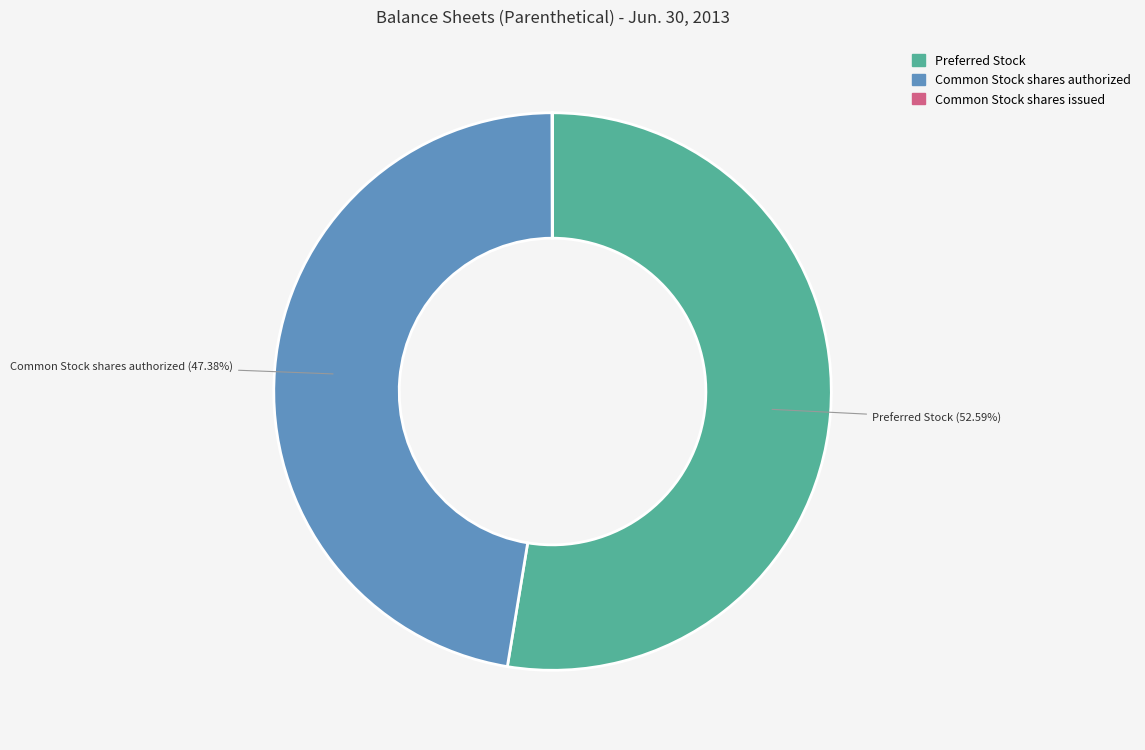

Which slice represents more than half of the pie?

Preferred Stock